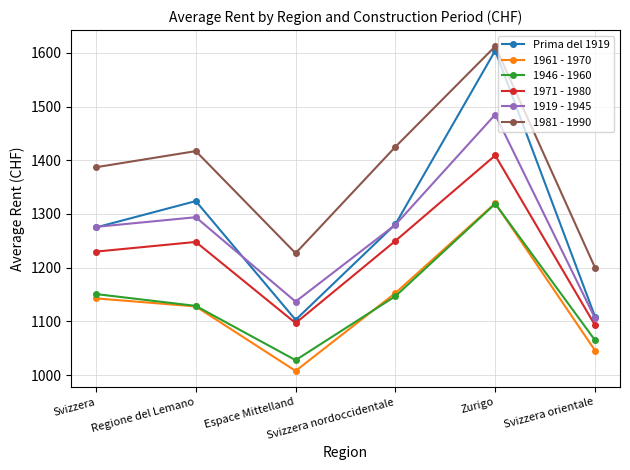

Which series has the largest total across all categories?

1981 - 1990